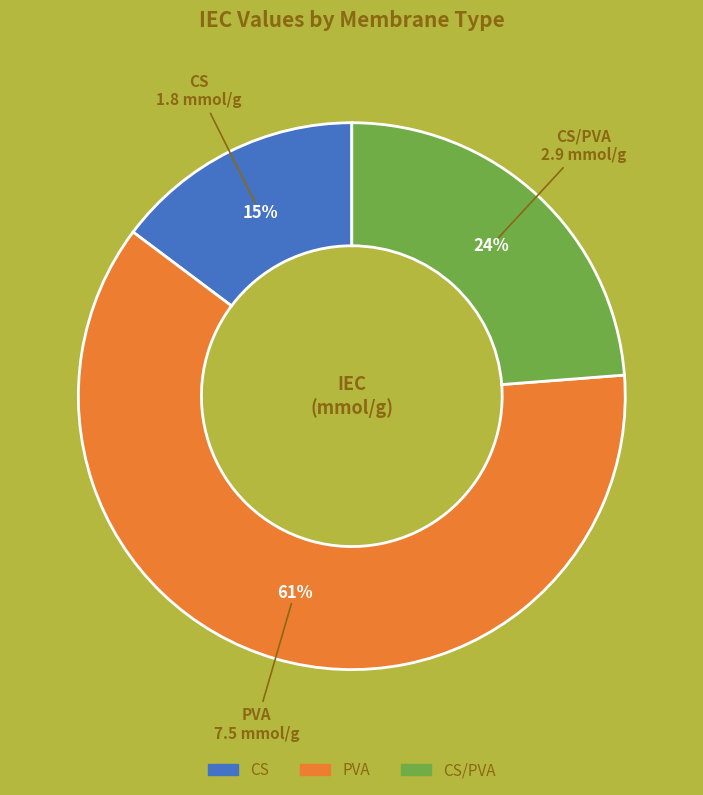

Does any single category account for the majority?

Yes